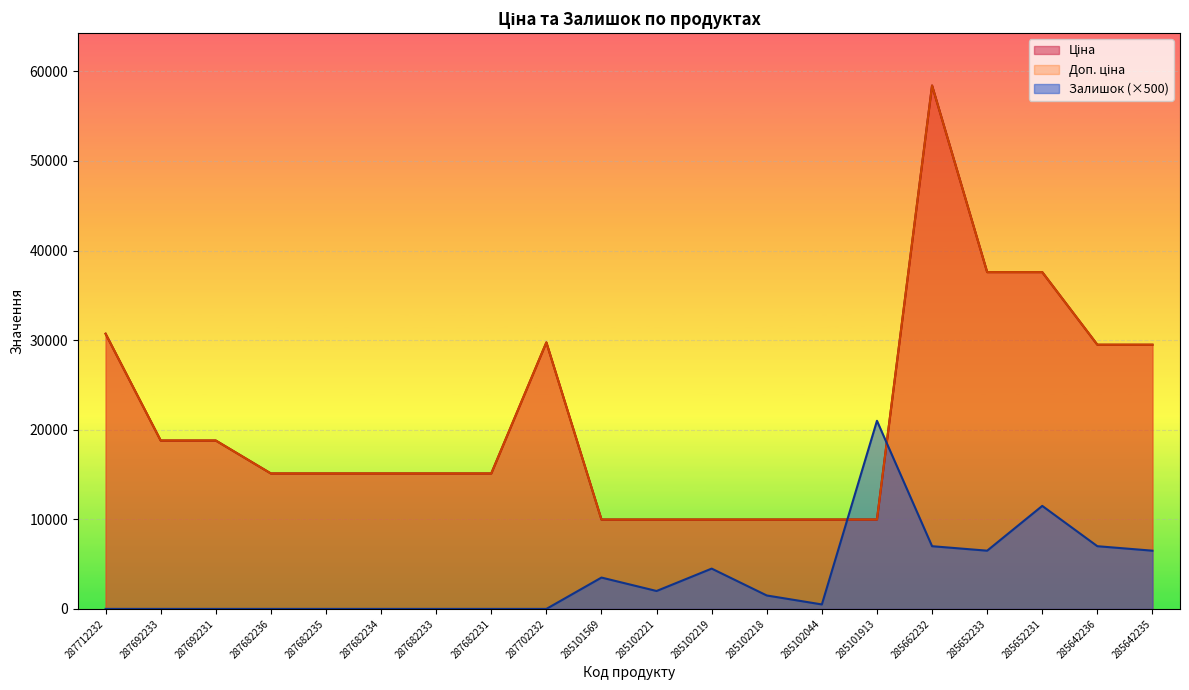

The value of Ціна at 285102044 is 9975.0. True or false?

True